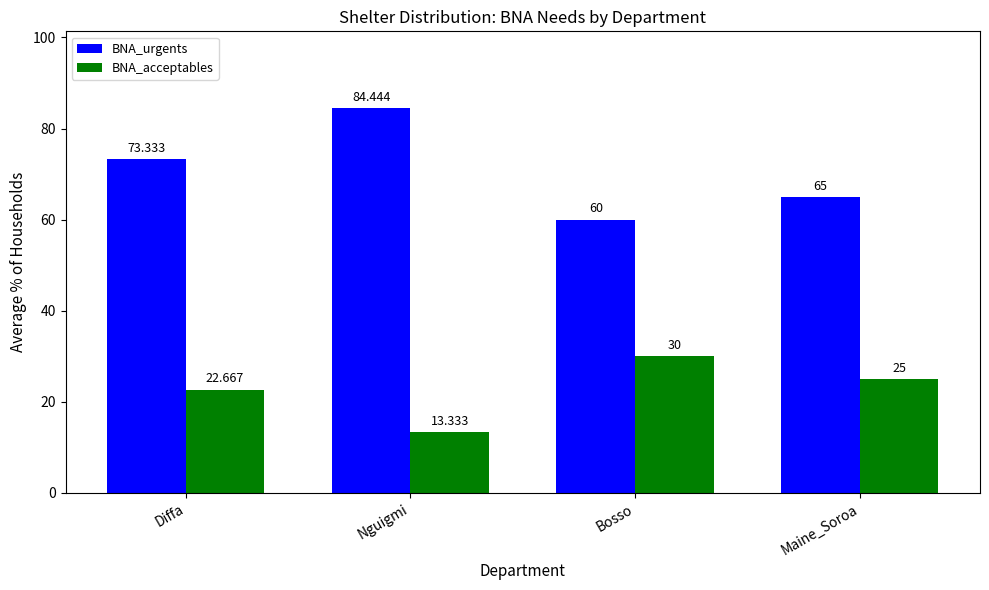

How many groups of bars are there?

4